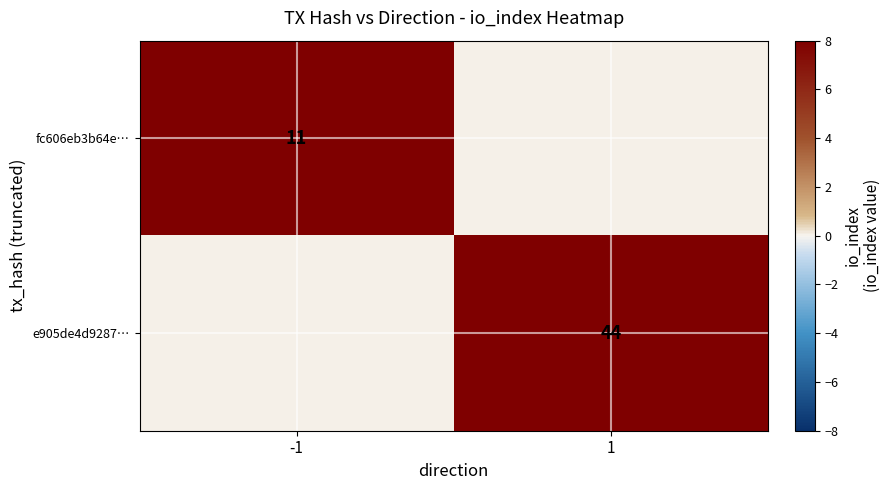

The value of fc606eb3b64e… at -1 is 5. True or false?

False